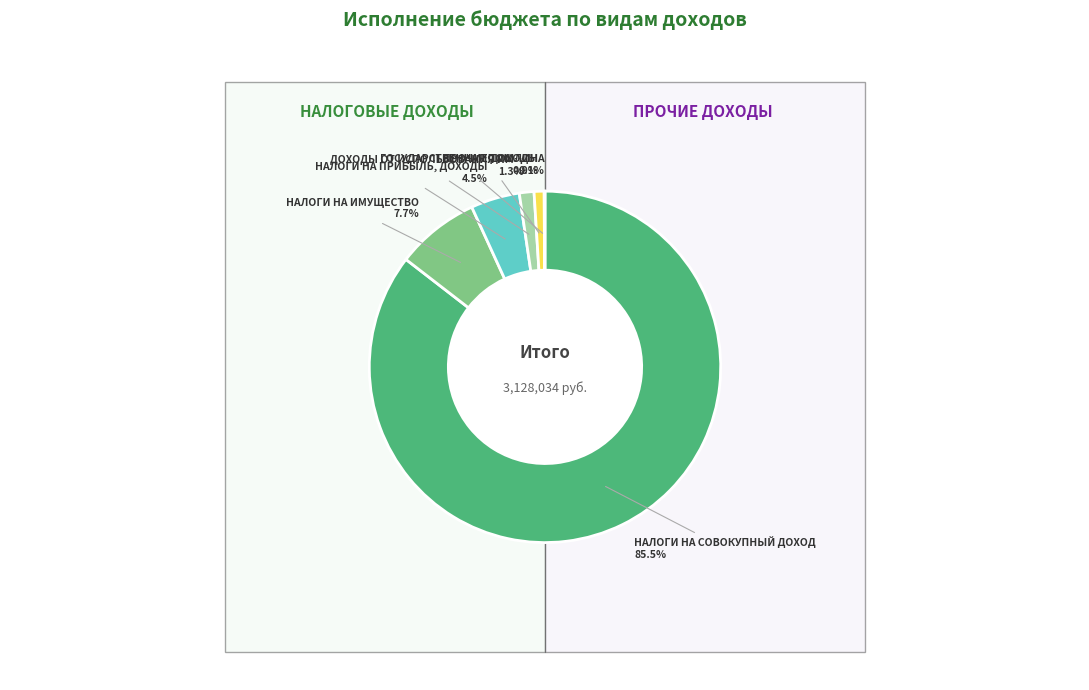

What is the ratio of the value at НАЛОГИ НА ИМУЩЕСТВО to the value at ГОСУДАРСТВЕННАЯ ПОШЛИНА?

104.6